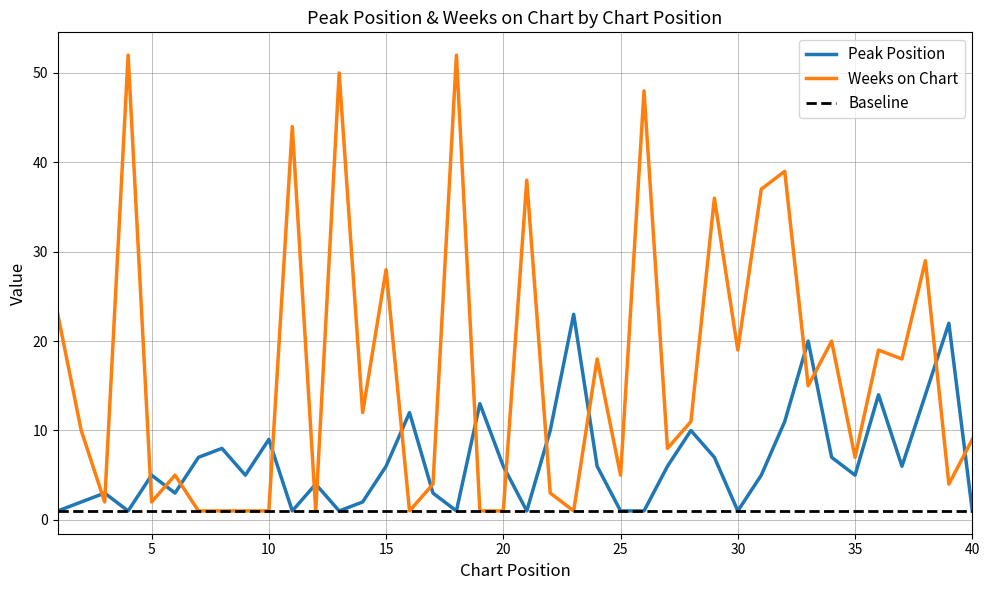

Where does the Weeks on Chart series first go above 11?

1